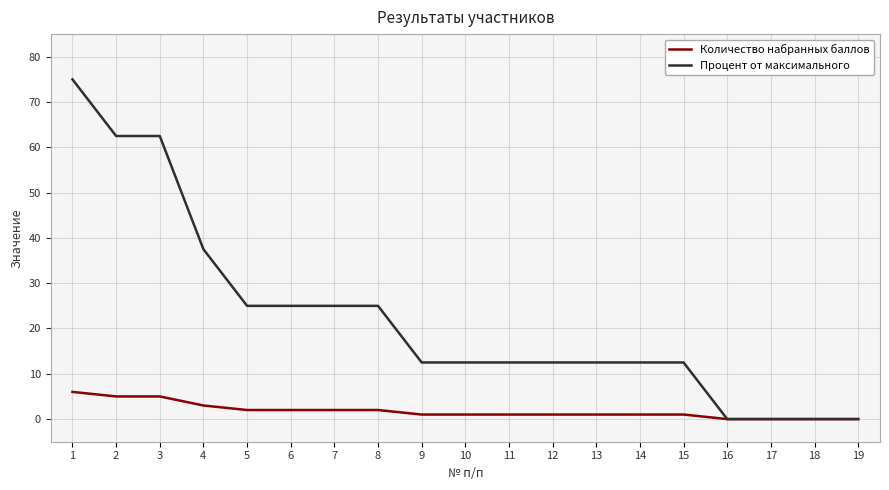

What is the total value across all series at 6?

27.0